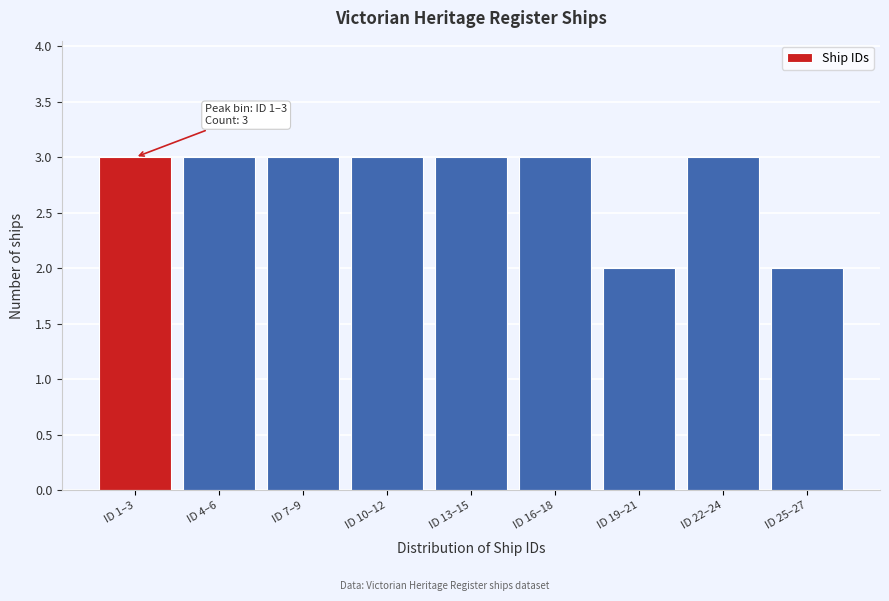

Reading left to right, extract all data points from this chart.

3	3	3	3	3	3	2	3	2